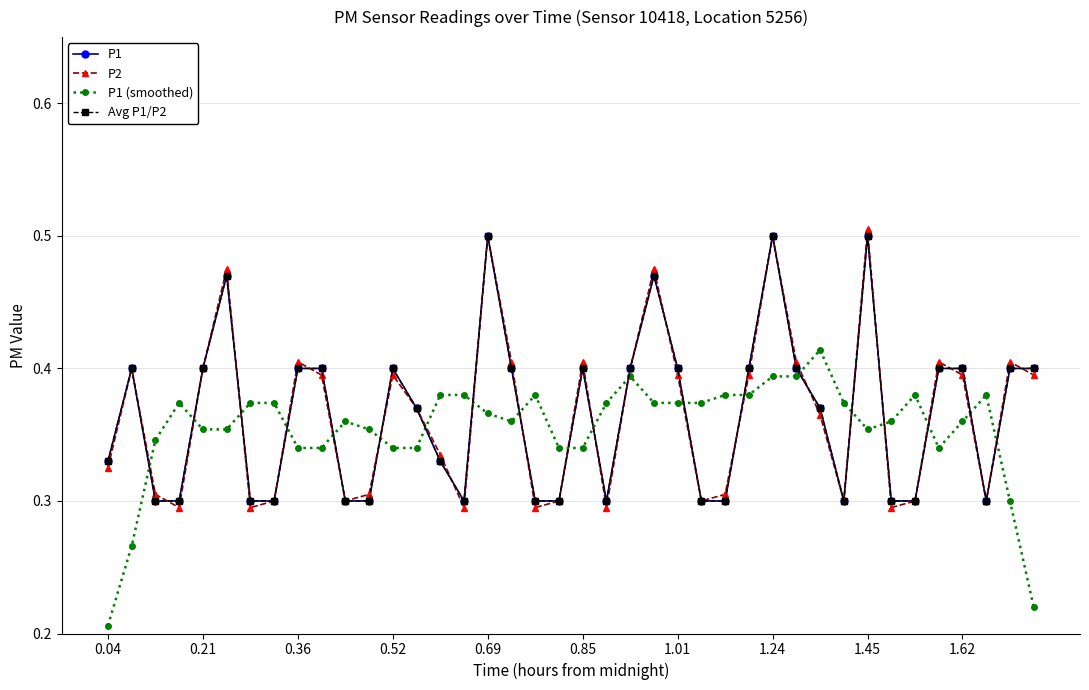

What is the sum of all P1 values?

14.6